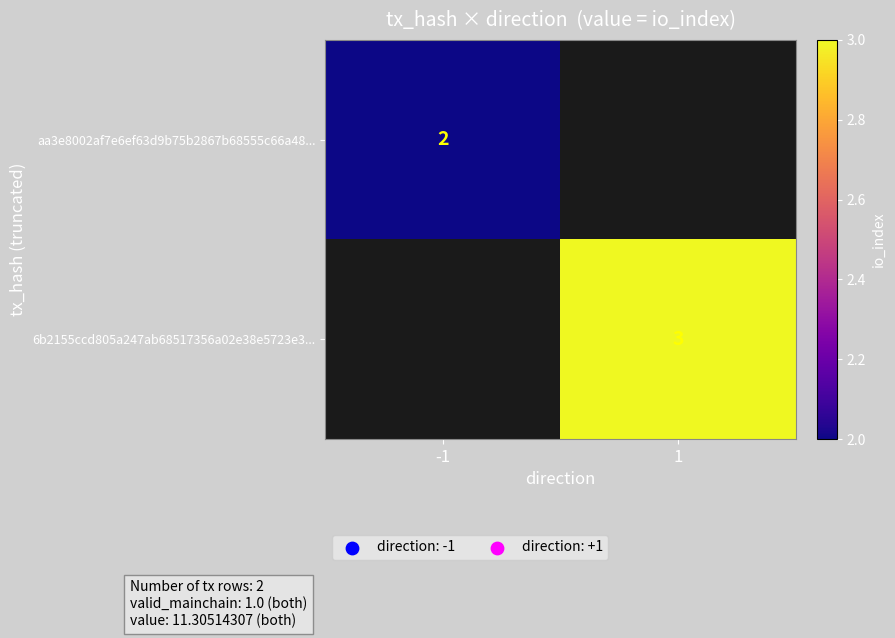

The aa3e8002af7e6ef63d9b75b2867b68555c66a48... series shows 3.4 at -1. True or false?

False